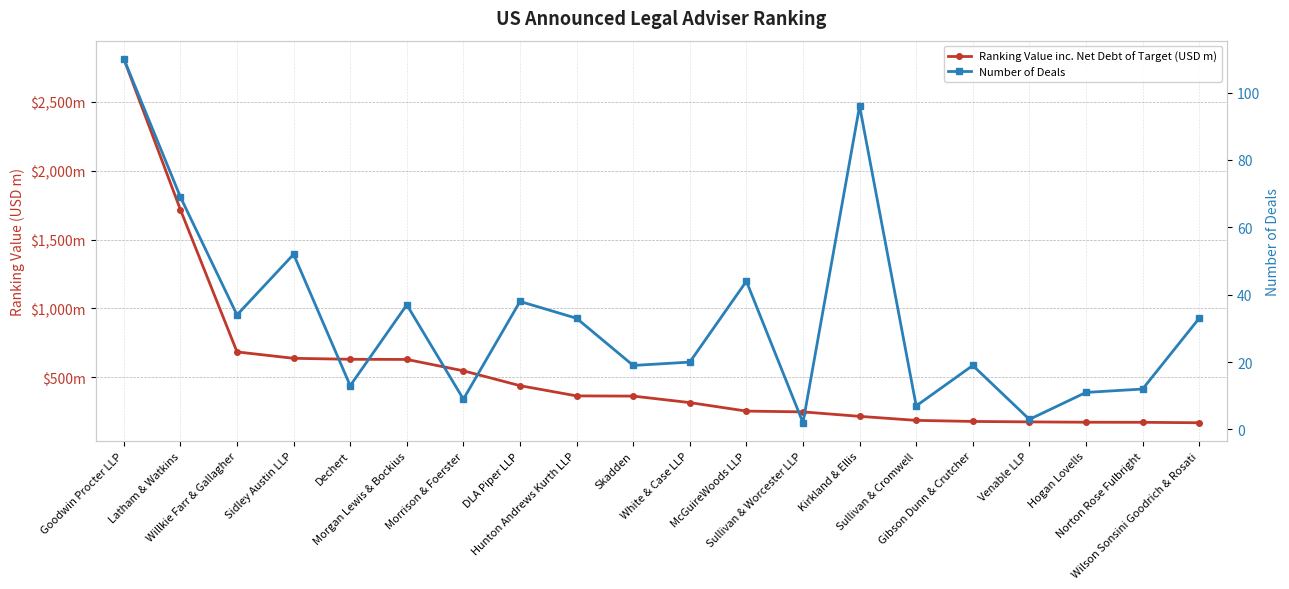

The Ranking Value inc. Net Debt of Target (USD m) series shows 228.5 at Skadden. True or false?

False